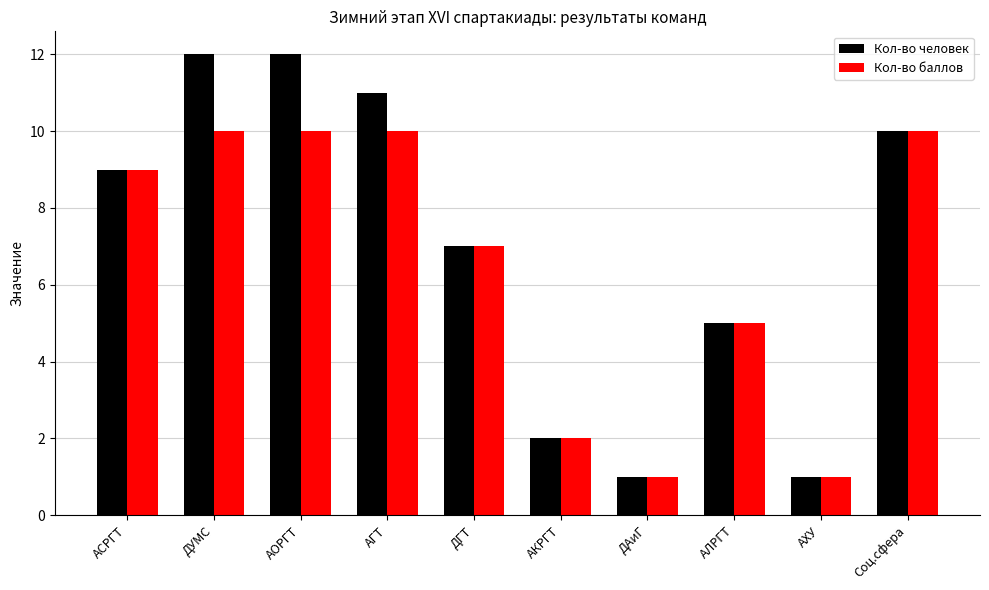

What position from the right is АГТ?

7